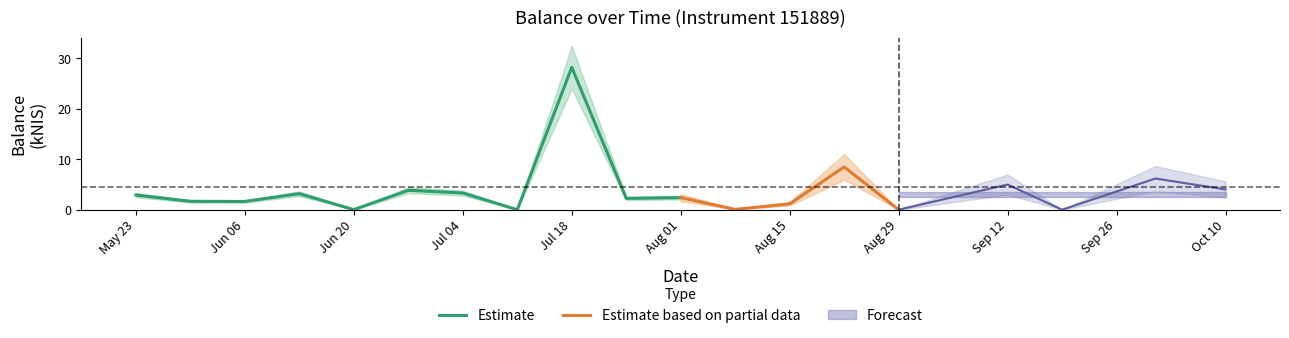

List the labels in order of value, largest first.

2024-07-18, 2024-08-22, 2024-10-01, 2024-09-12, 2024-10-10, 2024-06-27, 2024-07-04, 2024-06-13, 2024-05-23, 2024-08-01, 2024-07-25, 2024-05-30, 2024-06-06, 2024-08-15, 2024-08-08, 2024-06-20, 2024-07-11, 2024-08-29, 2024-09-19